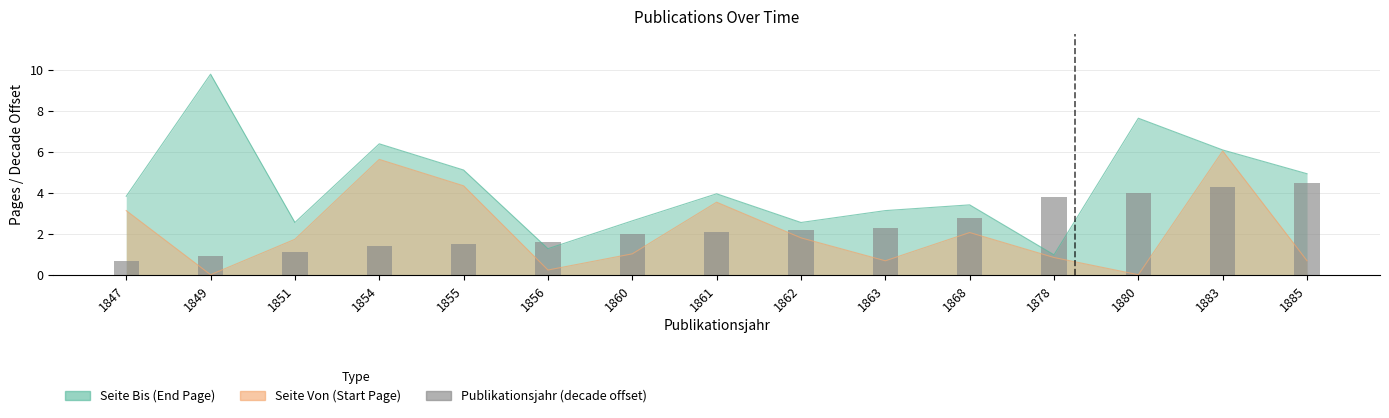

What is the change in value from 1847 to 1856?

+0.9